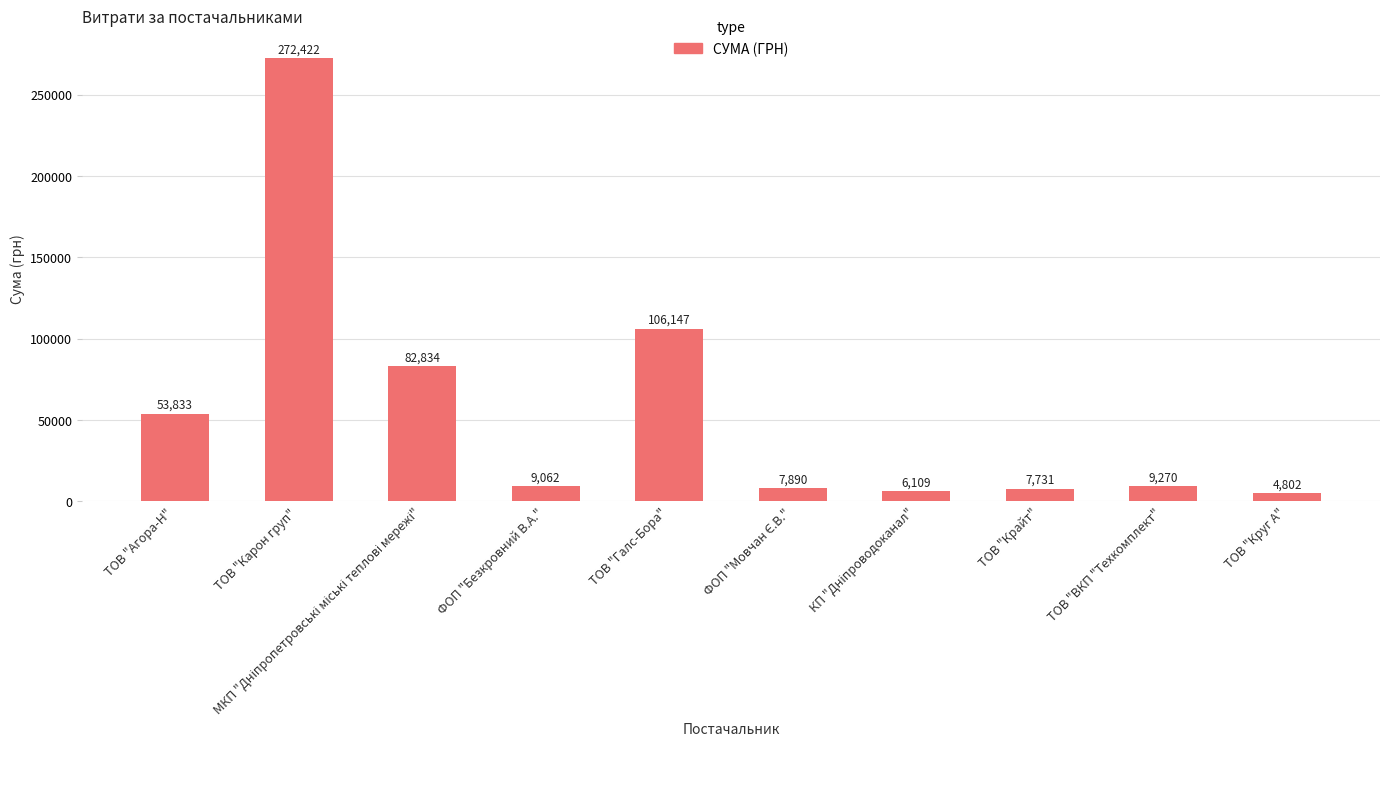

What is the approximate value at ТОВ "ВКП "Техкомплект"?

9270.0